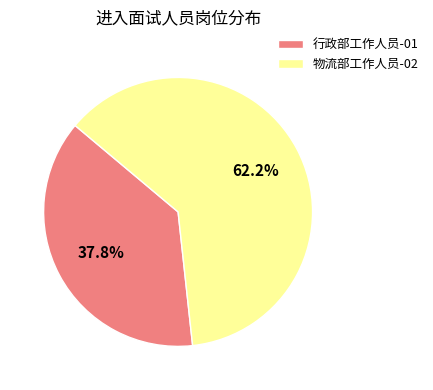

Is there any slice that represents more than half of the pie?

Yes